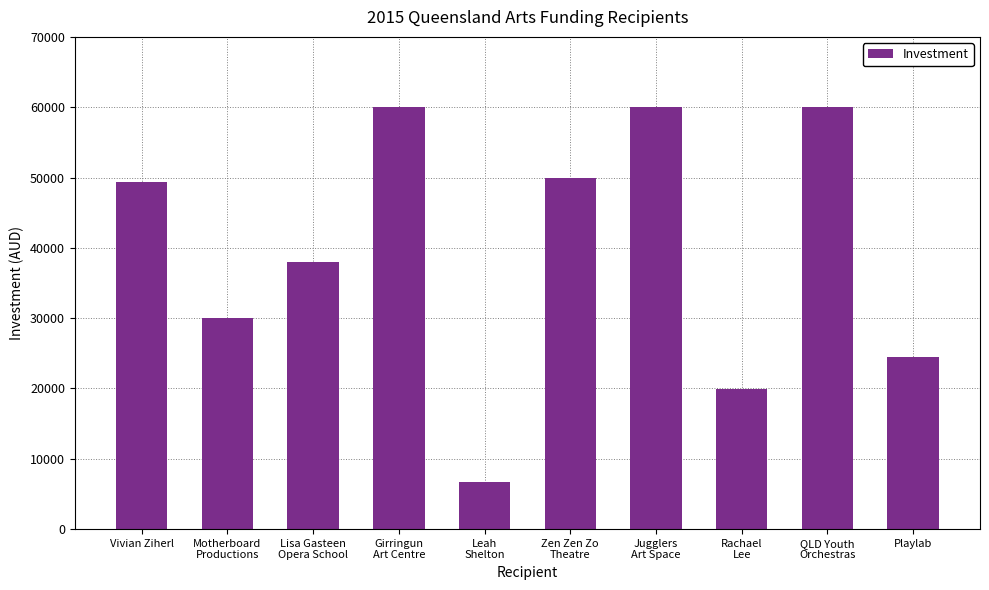

The chart shows a value of 60000 at Jugglers
Art Space. True or false?

True